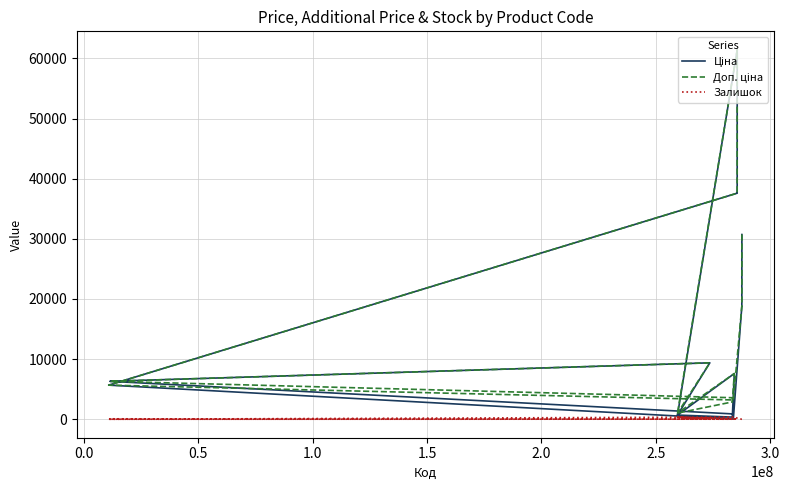

True or false: Доп. ціна has more than 1 points higher than both neighbors.

True